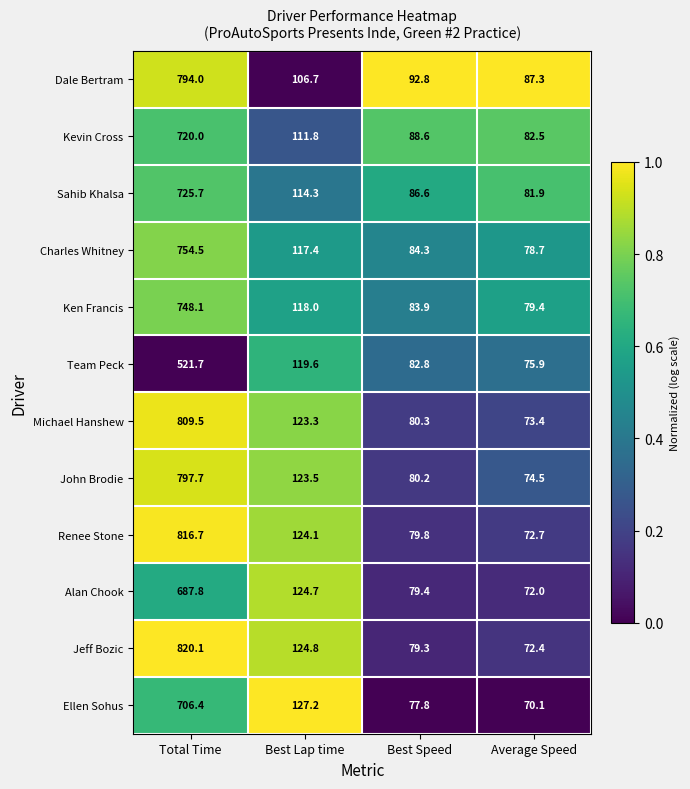

The Dale Bertram series shows 794.0 at Total Time. True or false?

True